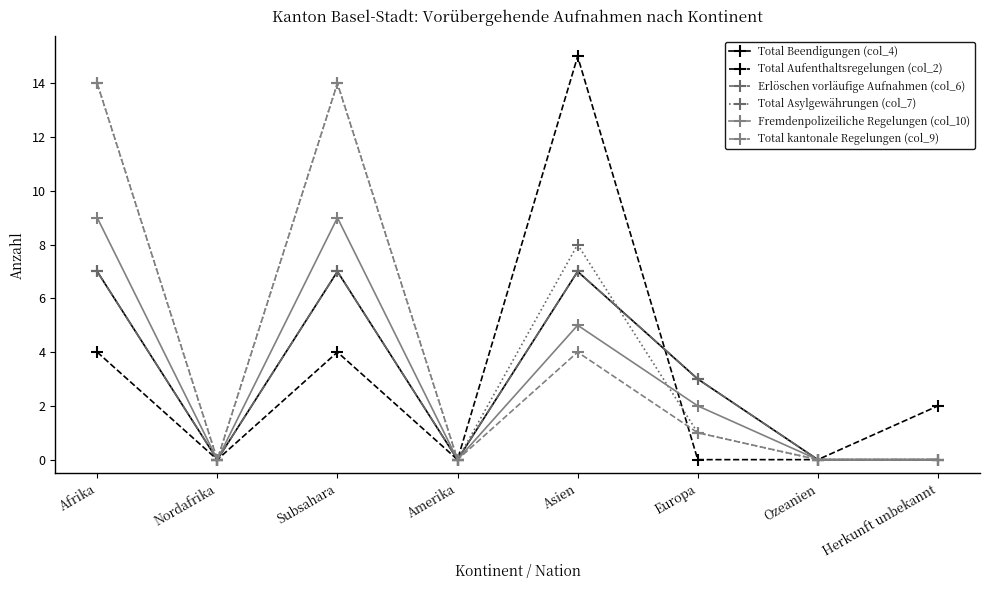

The Total kantonale Regelungen (col_9) series shows -9 at Ozeanien. True or false?

False